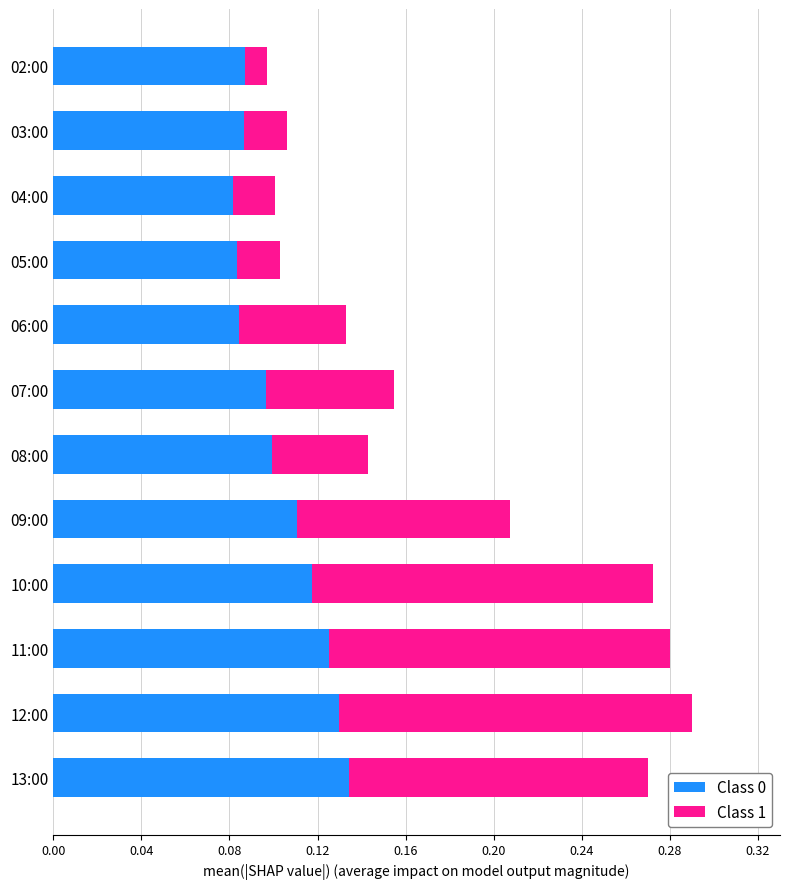

True or false: Class 0 has a value of 0.0 at 10:00.

False